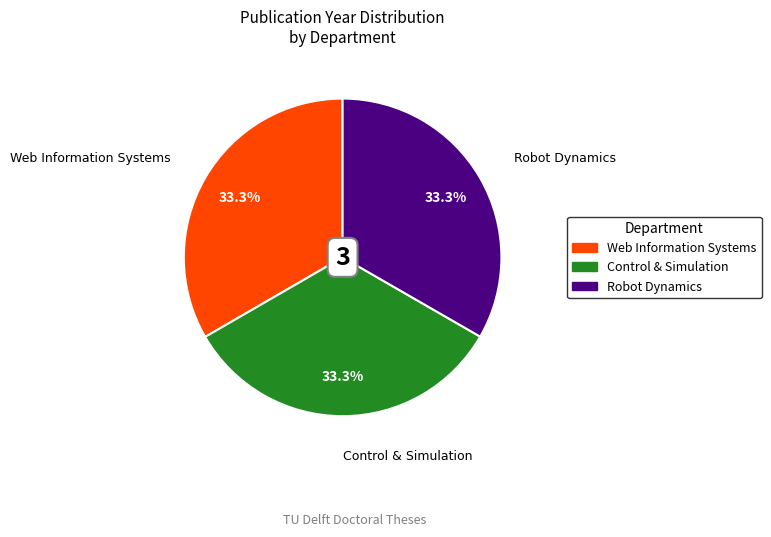

To the nearest percent, what is the average slice percentage?

33%